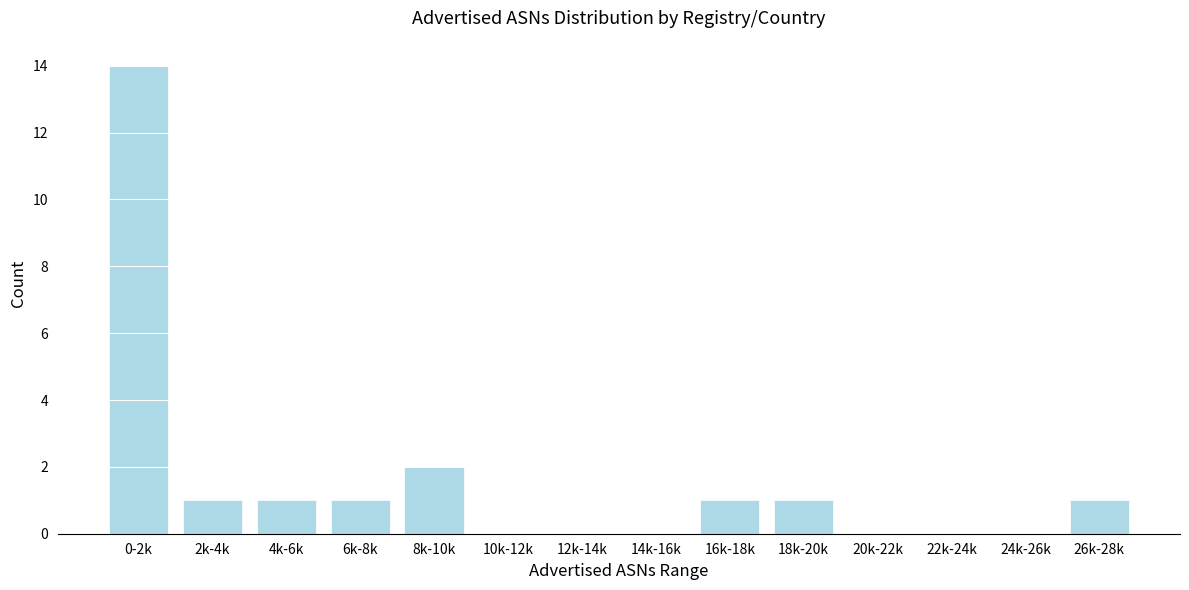

Reading right to left, list all the values displayed in this chart.

26k-28k=1	24k-26k=0	22k-24k=0	20k-22k=0	18k-20k=1	16k-18k=1	14k-16k=0	12k-14k=0	10k-12k=0	8k-10k=2	6k-8k=1	4k-6k=1	2k-4k=1	0-2k=14